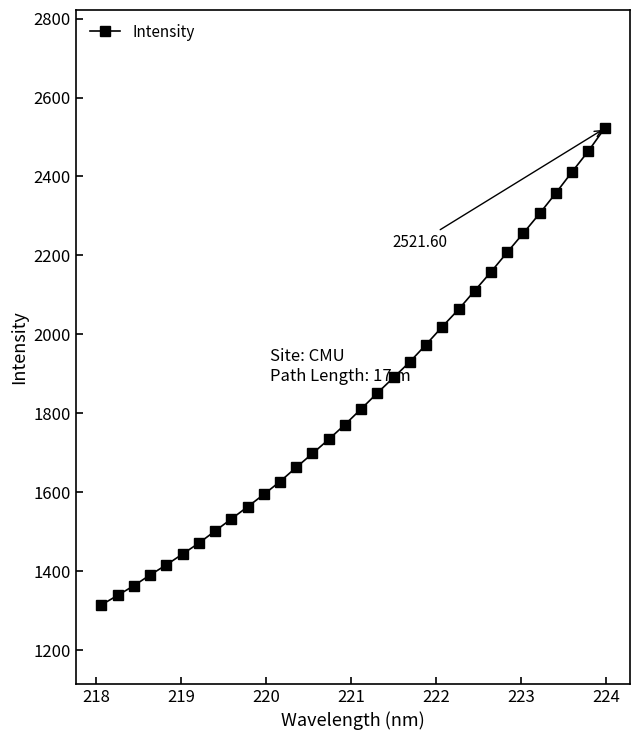

What is the greatest value displayed?

2521.6